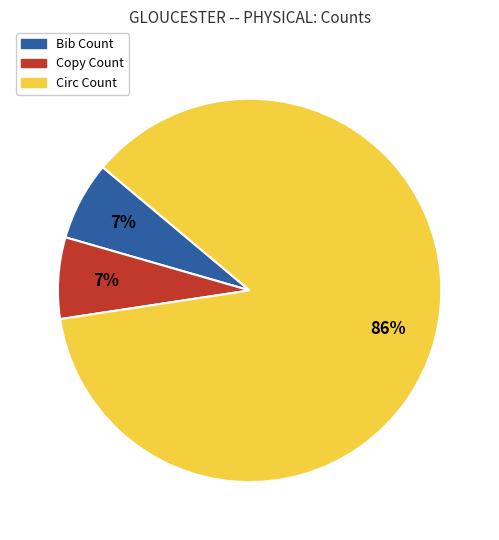

Do Bib Count and Copy Count together represent more than half of the pie?

No